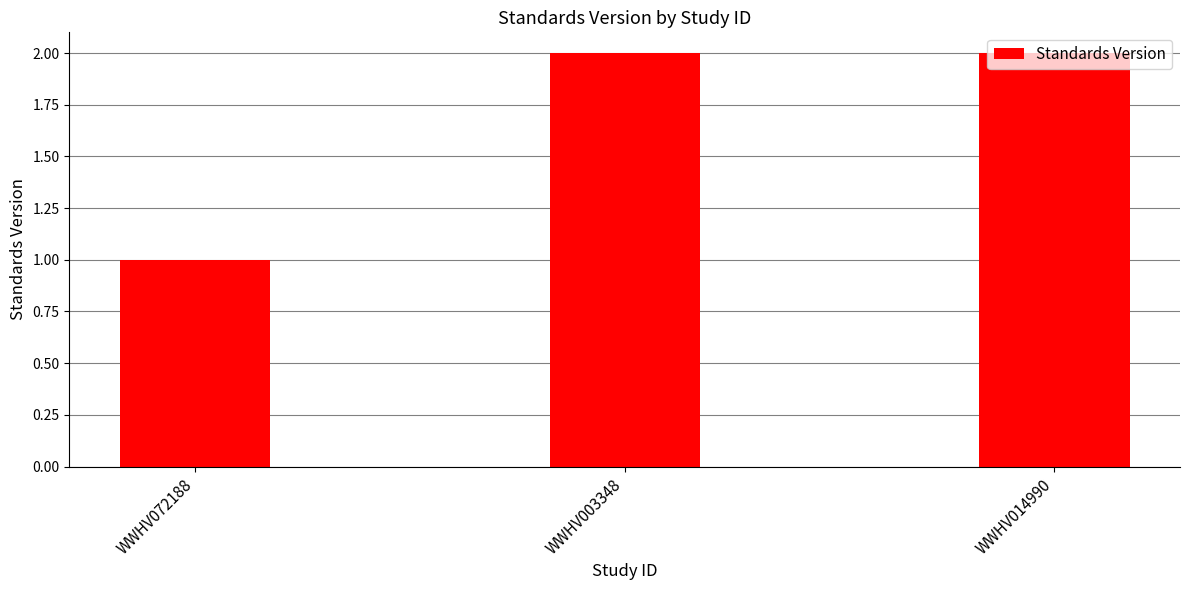

What position from the left is WWHV014990?

3